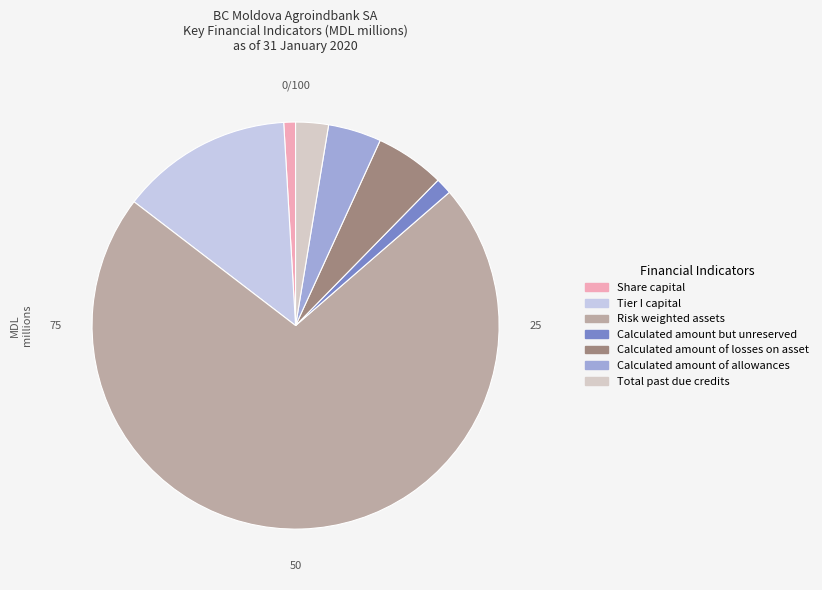

The Total past due credits slice represents 1% of the pie. True or false?

False